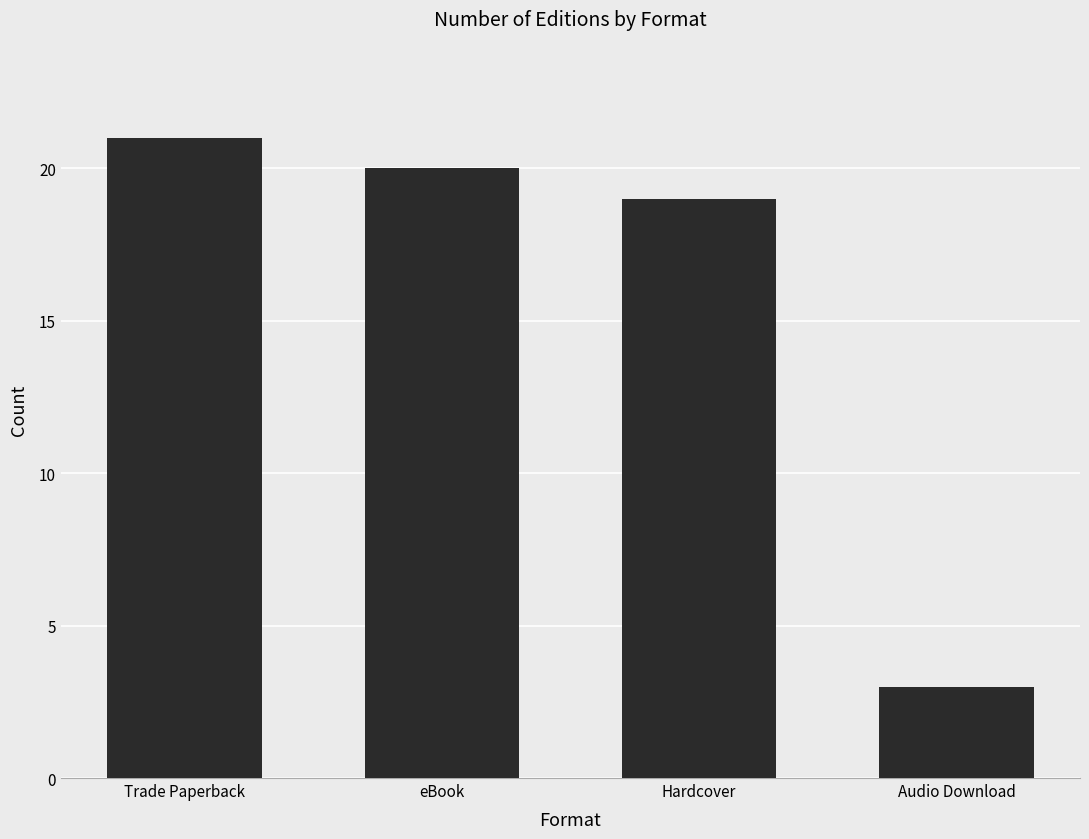

What is the smallest value displayed?

3